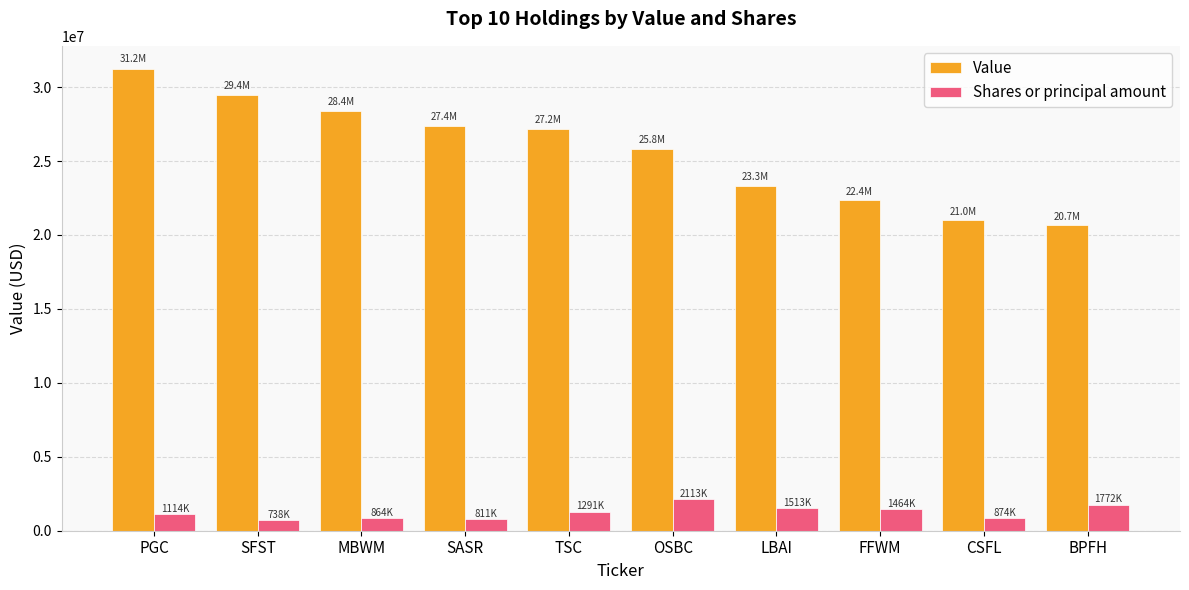

True or false: Shares or principal amount has a value of 811635 at SASR.

True